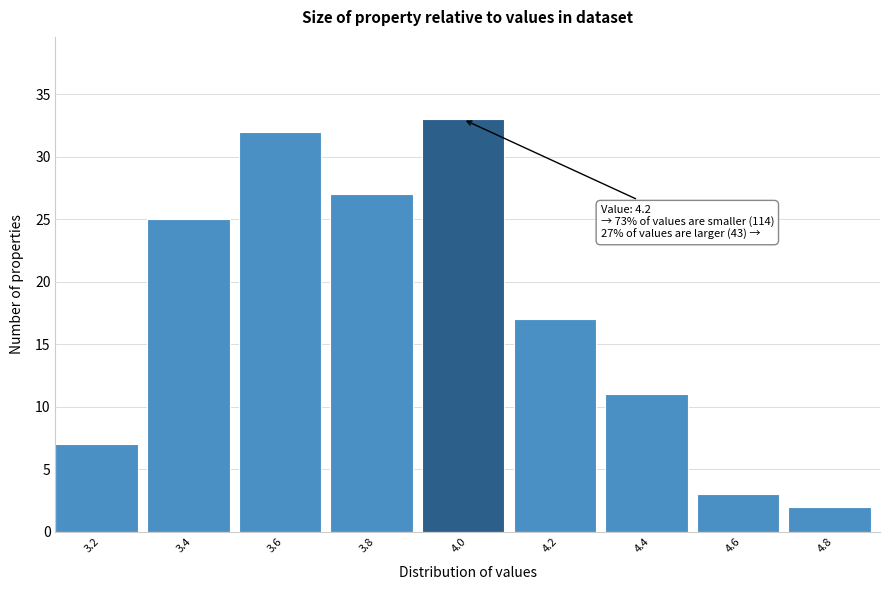

Reading right to left, list all the values displayed in this chart.

2	3	11	17	33	27	32	25	7